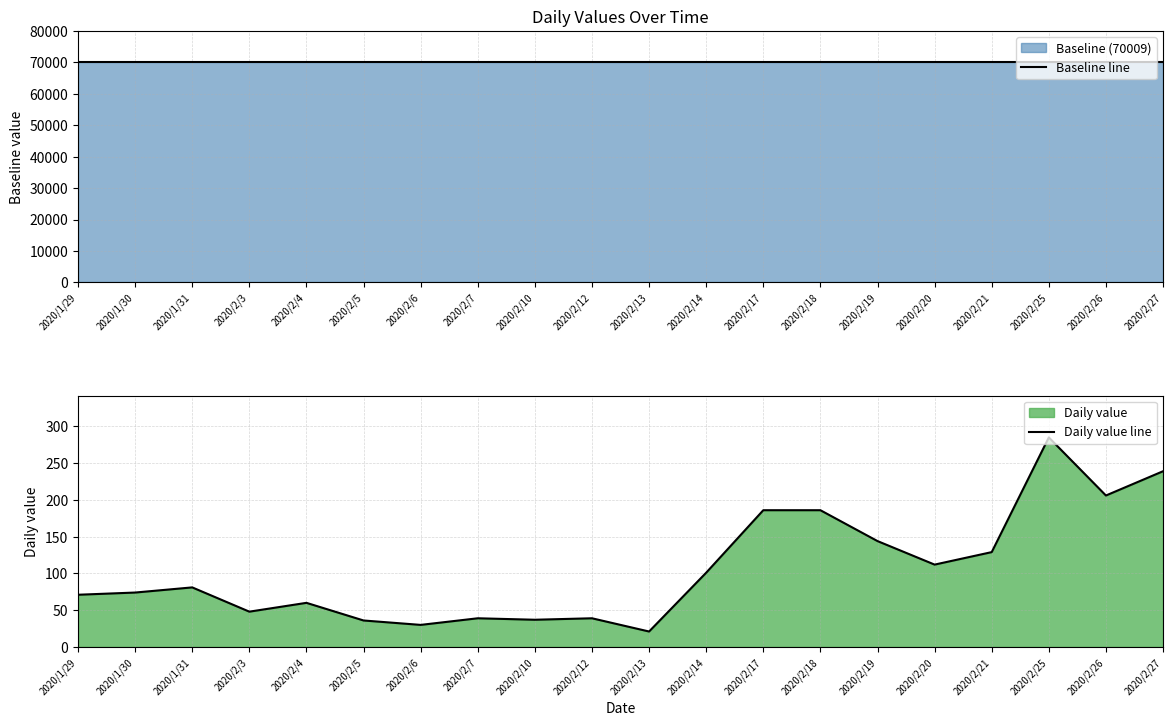

Which series has the largest total across all categories?

Baseline line